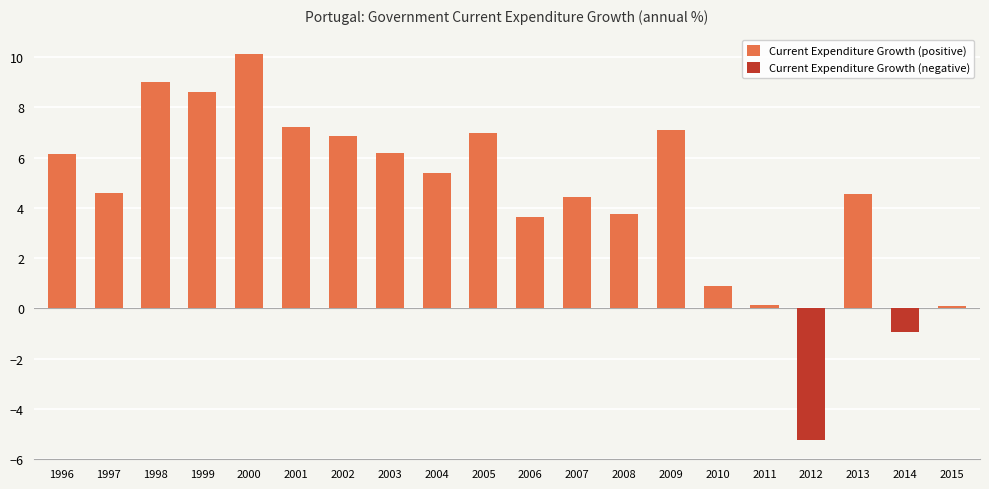

Which series has the largest range (max minus min)?

Current Expenditure Growth (positive)